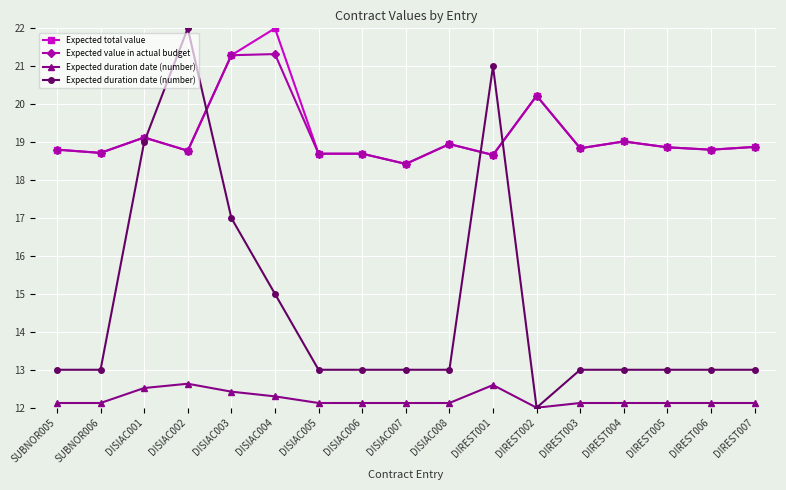

True or false: Expected total value has more than 1 points higher than both neighbors.

True